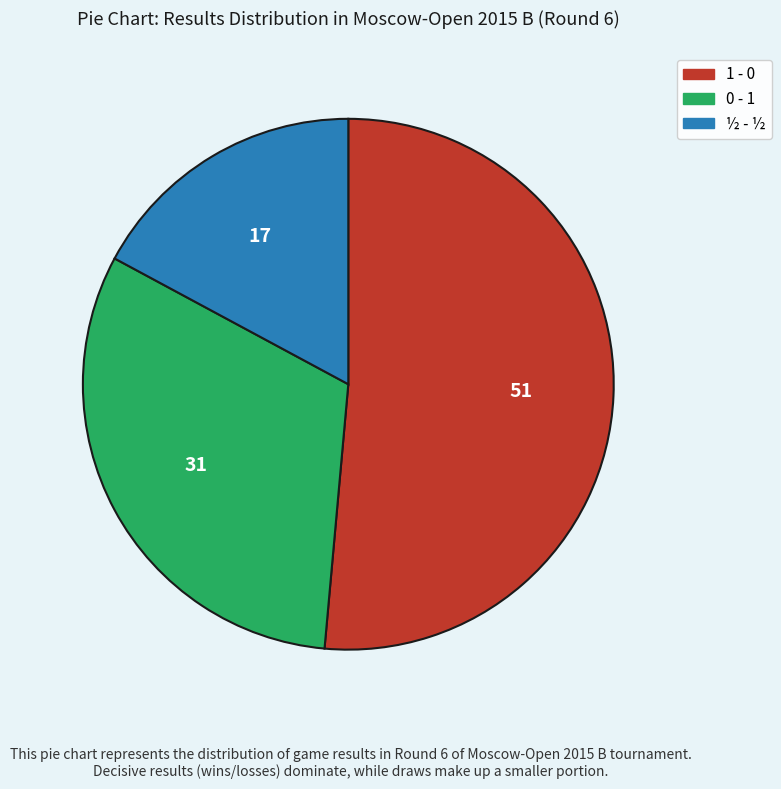

Combined, do 0 - 1 and ½ - ½ account for over 50%?

No